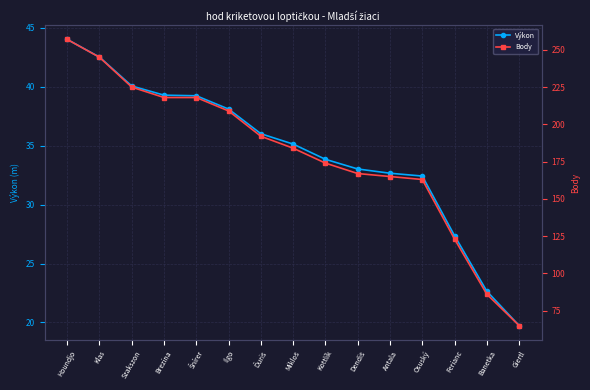

Which category has the highest value across all series?

Houndjo